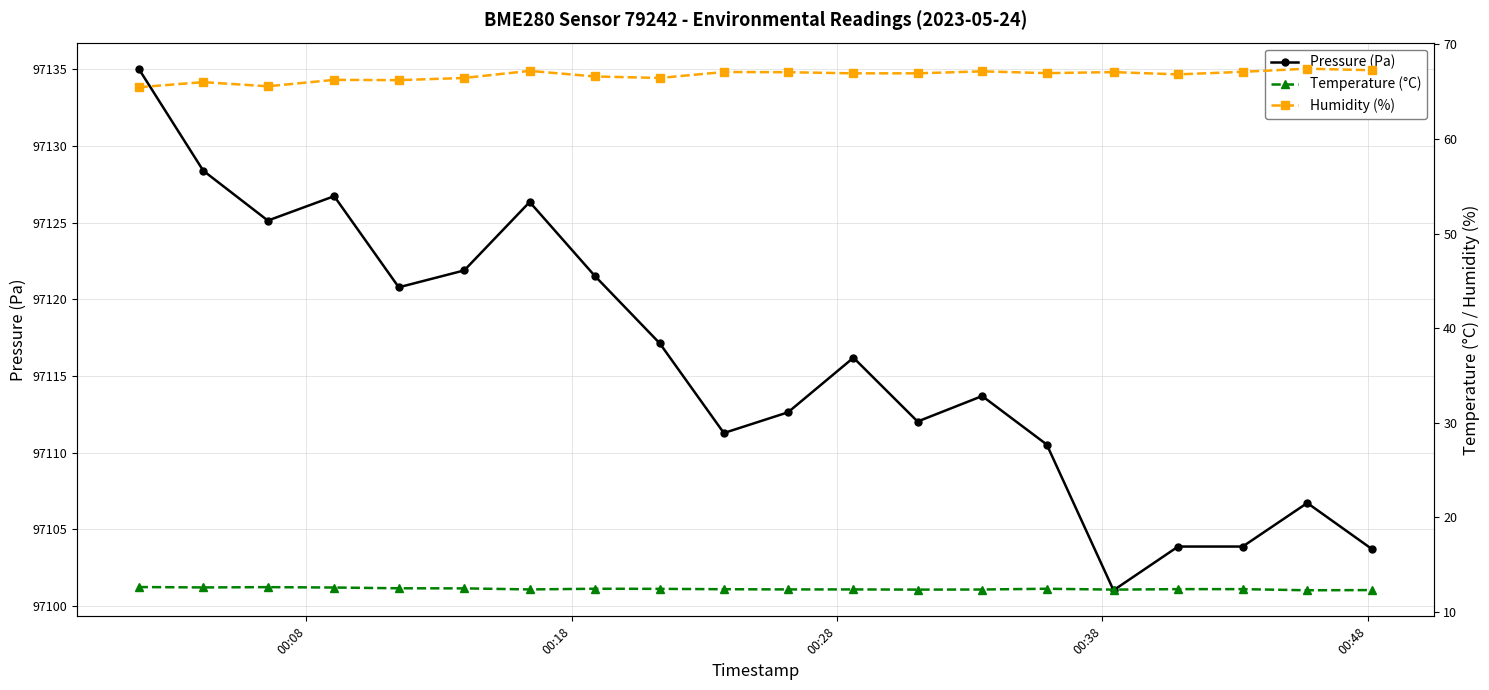

How many data points does each series have?

20